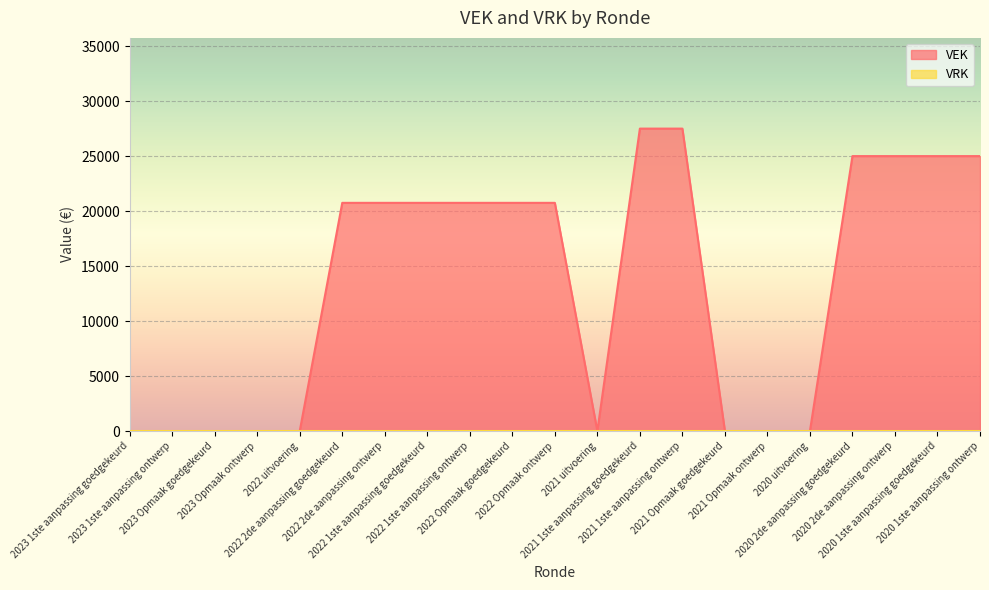

Reading right to left, transcribe all the data shown in this chart.

2020 1ste aanpassing ontwerp=25000	2020 1ste aanpassing goedgekeurd=25000	2020 2de aanpassing ontwerp=25000	2020 2de aanpassing goedgekeurd=25000	2020 uitvoering=0	2021 Opmaak ontwerp=0	2021 Opmaak goedgekeurd=0	2021 1ste aanpassing ontwerp=27500	2021 1ste aanpassing goedgekeurd=27500	2021 uitvoering=0	2022 Opmaak ontwerp=20750	2022 Opmaak goedgekeurd=20750	2022 1ste aanpassing ontwerp=20750	2022 1ste aanpassing goedgekeurd=20750	2022 2de aanpassing ontwerp=20750	2022 2de aanpassing goedgekeurd=20750	2022 uitvoering=0	2023 Opmaak ontwerp=0	2023 Opmaak goedgekeurd=0	2023 1ste aanpassing ontwerp=0	2023 1ste aanpassing goedgekeurd=0